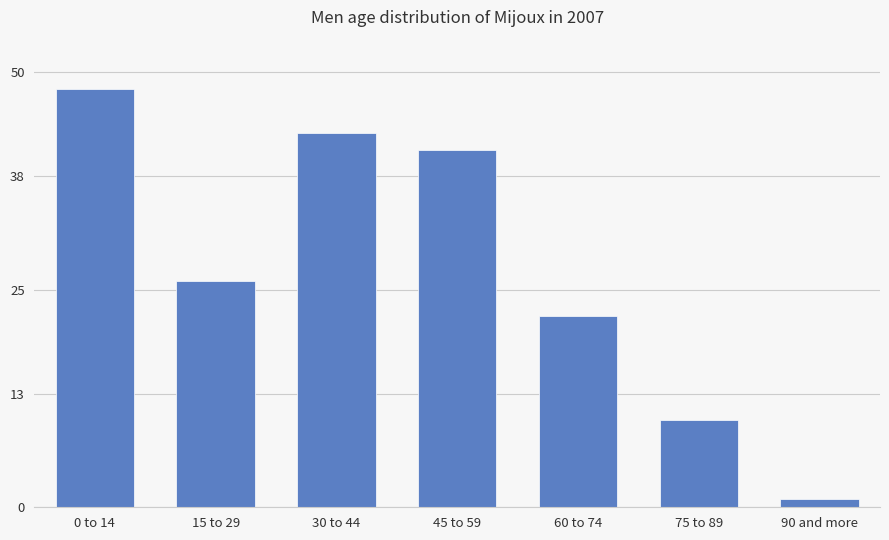

What is the change in value from 30 to 44 to 60 to 74?

-21